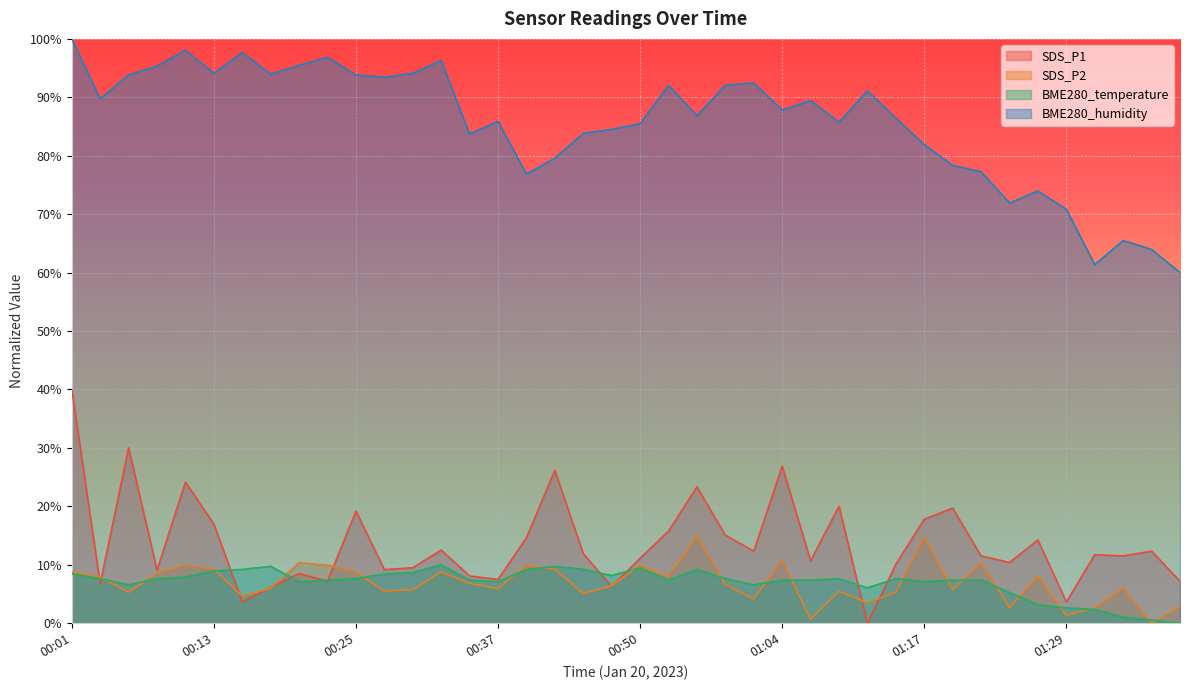

At which category does SDS_P2 reach its first local valley?

00:06